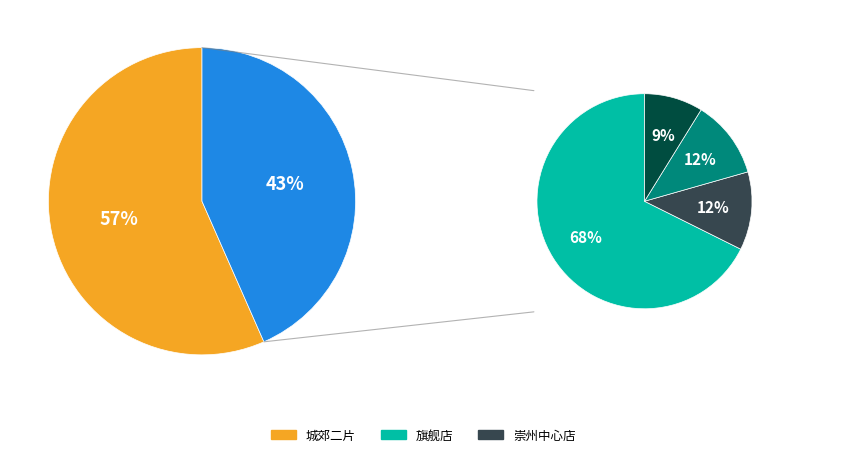

How many segments does this pie chart have?

6